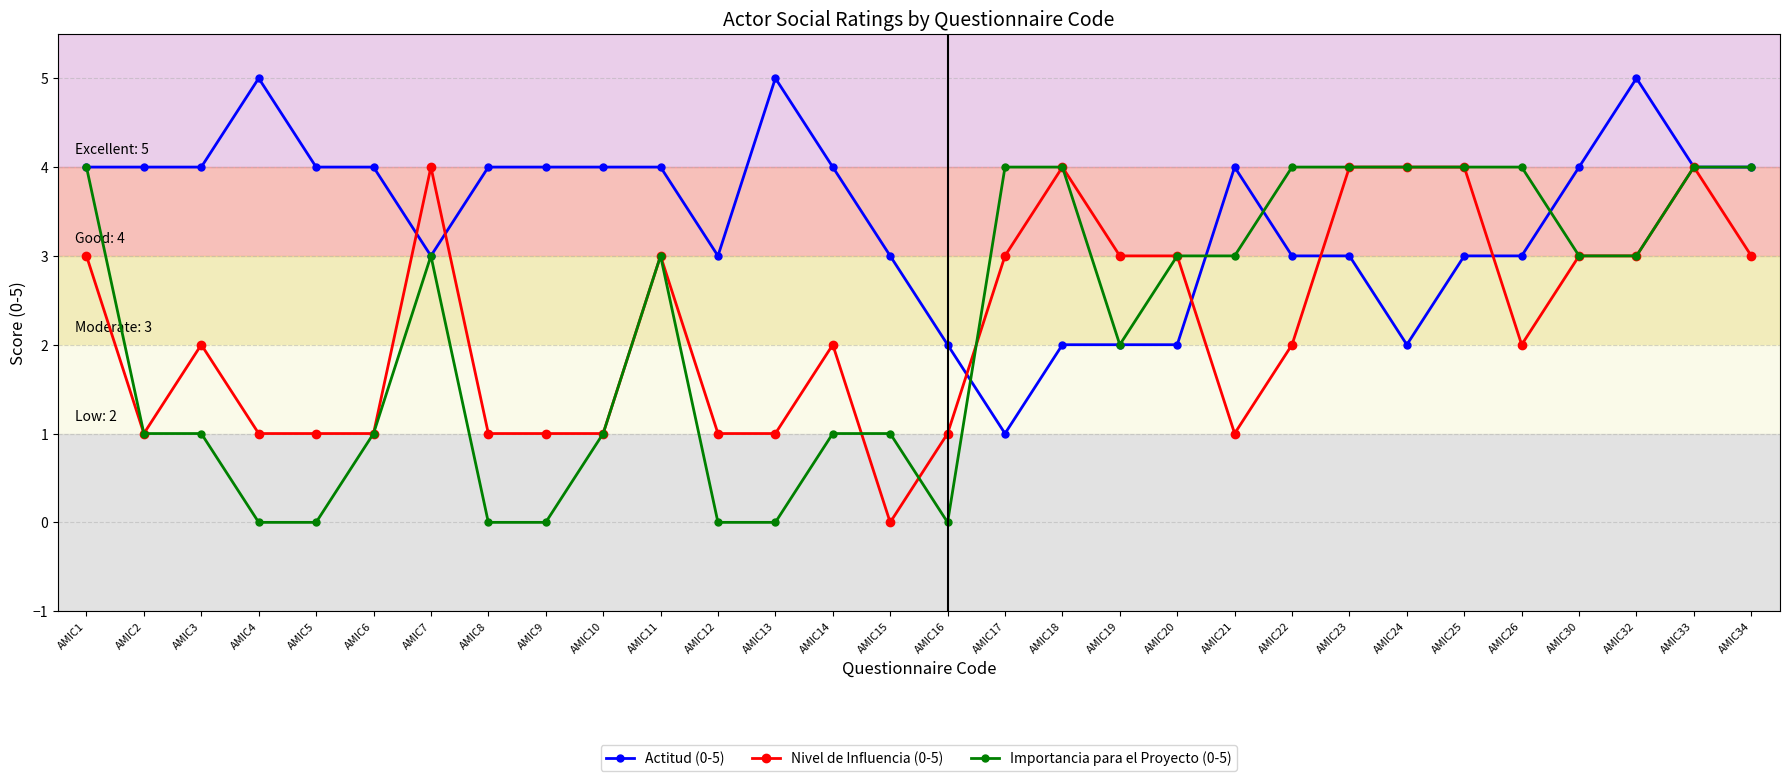

What is the maximum value shown in the chart?

5